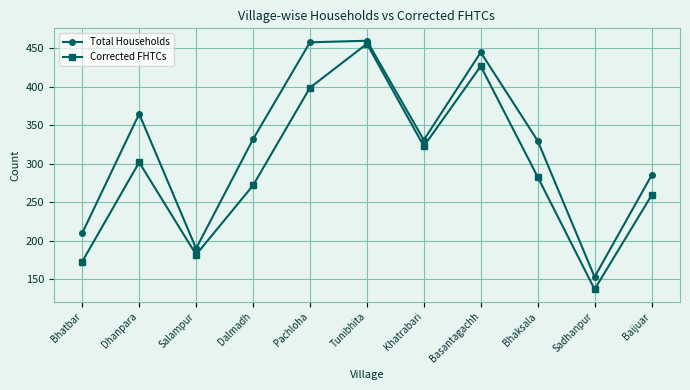

What is the sum of the Total Households values at Dalmadh and Baijuar?

617